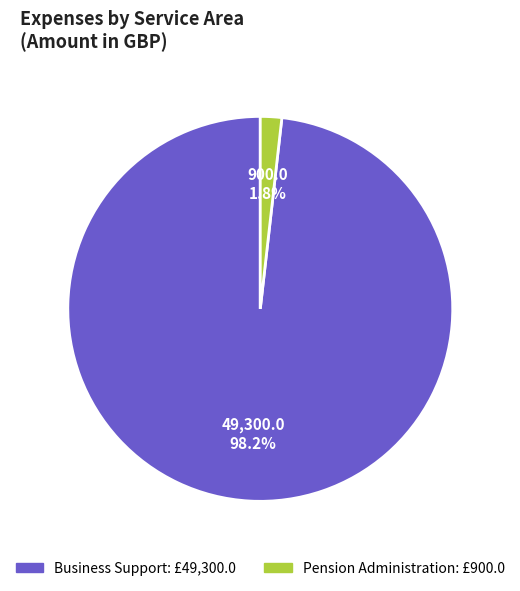

To the nearest percent, what percentage of the pie is Business Support?

98%